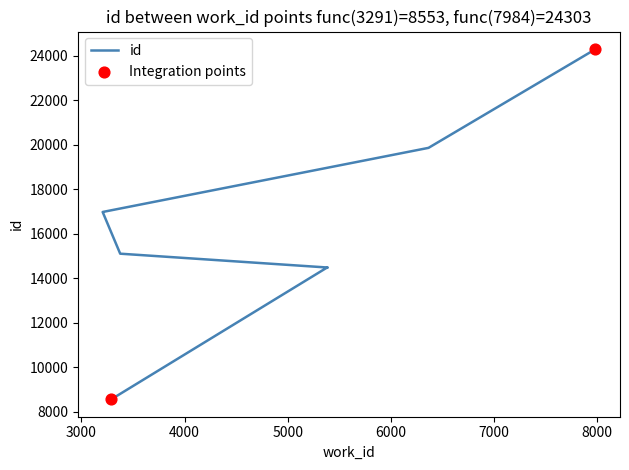

Between 5389 and 5374, which is larger?

5389